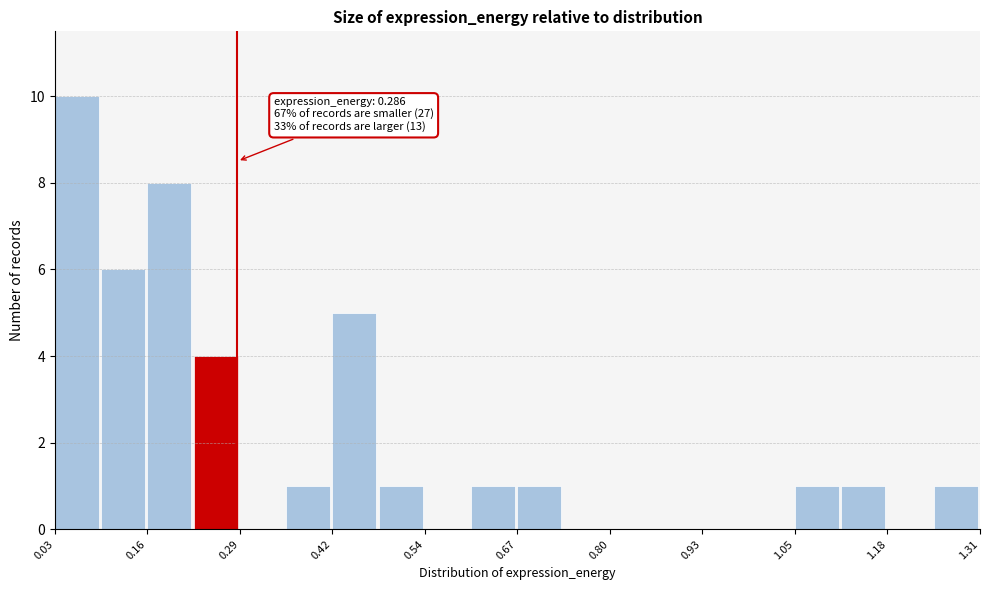

Around what value on the x-axis is the tallest bar? Give the approximate position of its centre, as read against the axis.

0.06